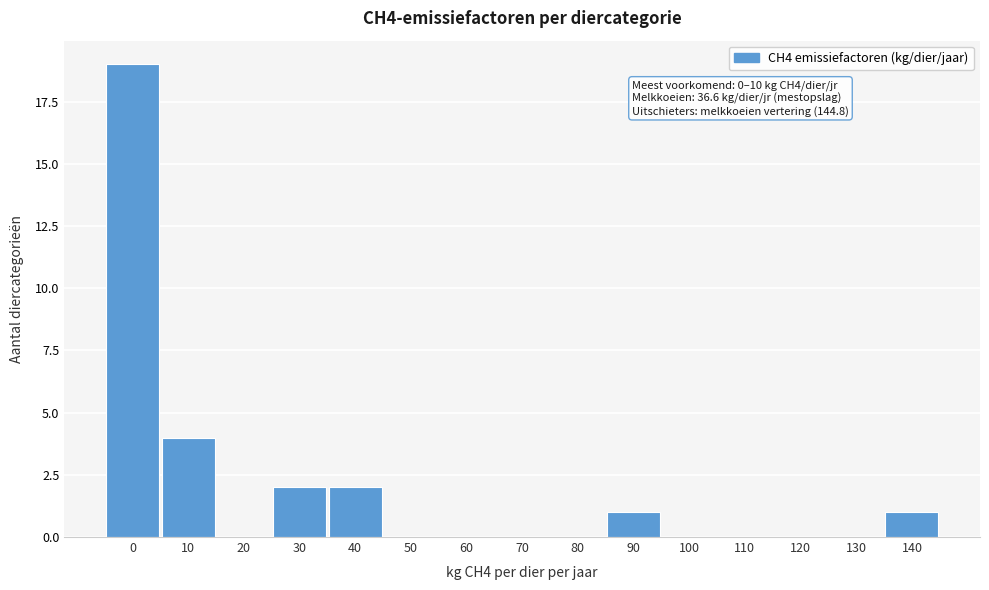

Reading left to right, extract all data points from this chart.

0=19	10=4	20=0	30=2	40=2	50=0	60=0	70=0	80=0	90=1	100=0	110=0	120=0	130=0	140=1